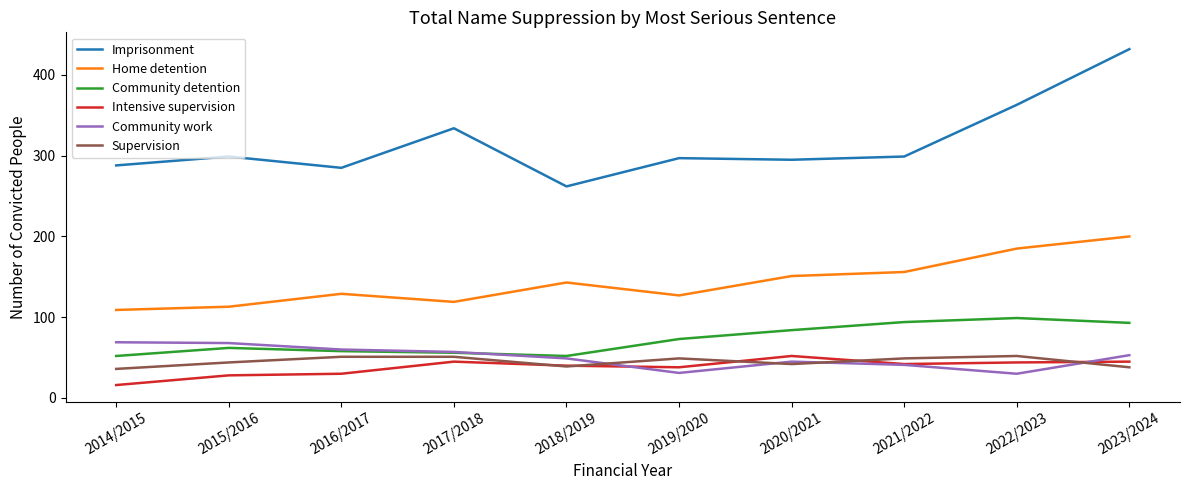

The value of Supervision at 2019/2020 is 49. True or false?

True